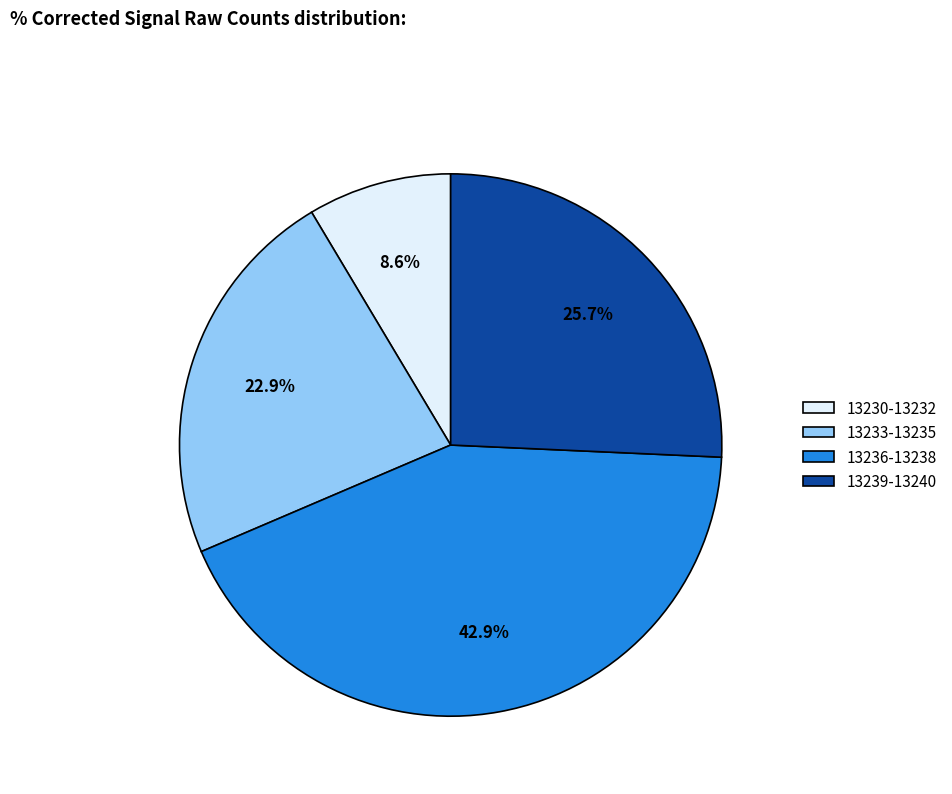

Combined, what portion of the pie is 13239-13240 and 13233-13235?

48.6%